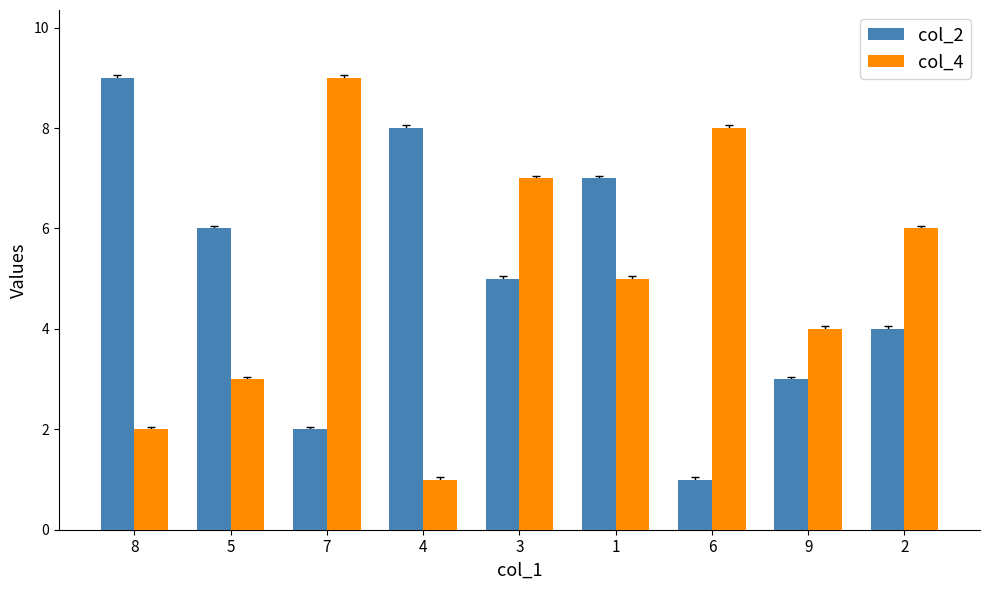

Are the bars grouped side by side (vs. stacked)?

Yes